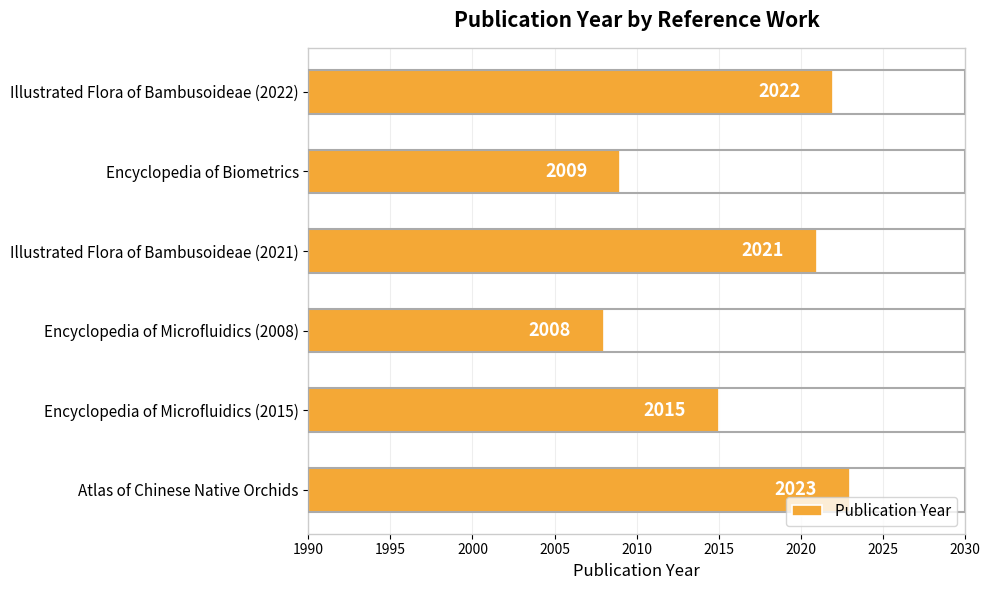

Reading bottom to top, extract all data points from this chart.

Atlas of Chinese Native Orchids=2023	Encyclopedia of Microfluidics (2015)=2015	Encyclopedia of Microfluidics (2008)=2008	Illustrated Flora of Bambusoideae (2021)=2021	Encyclopedia of Biometrics=2009	Illustrated Flora of Bambusoideae (2022)=2022